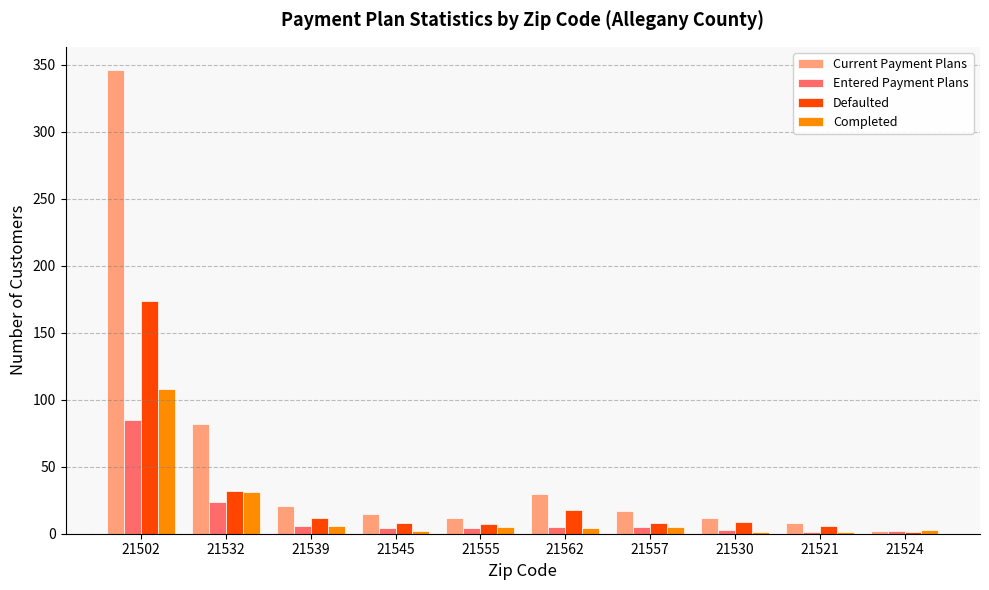

Which category has the highest value in the Defaulted series?

21502